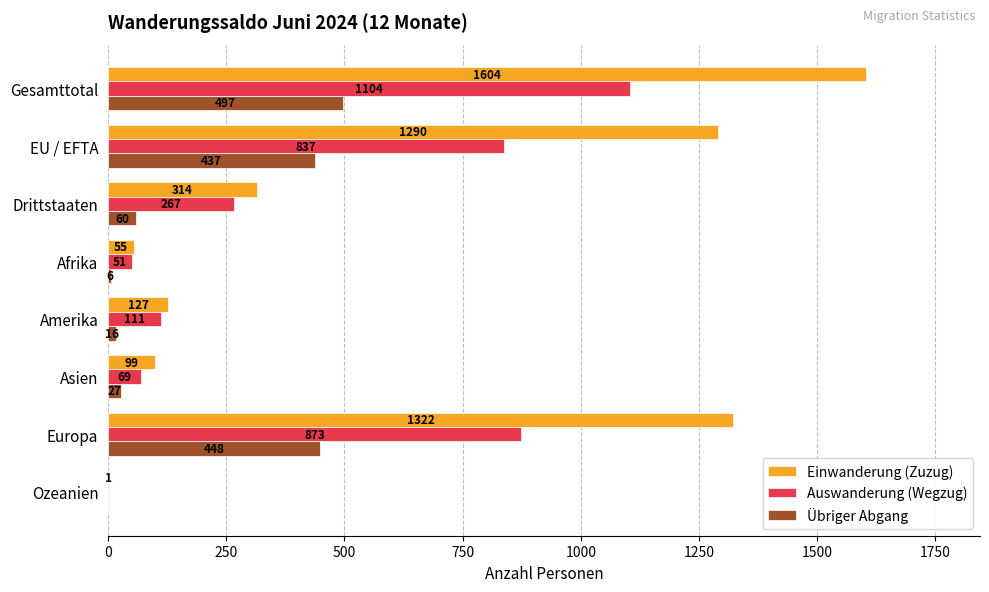

What is the maximum value for Übriger Abgang?

497